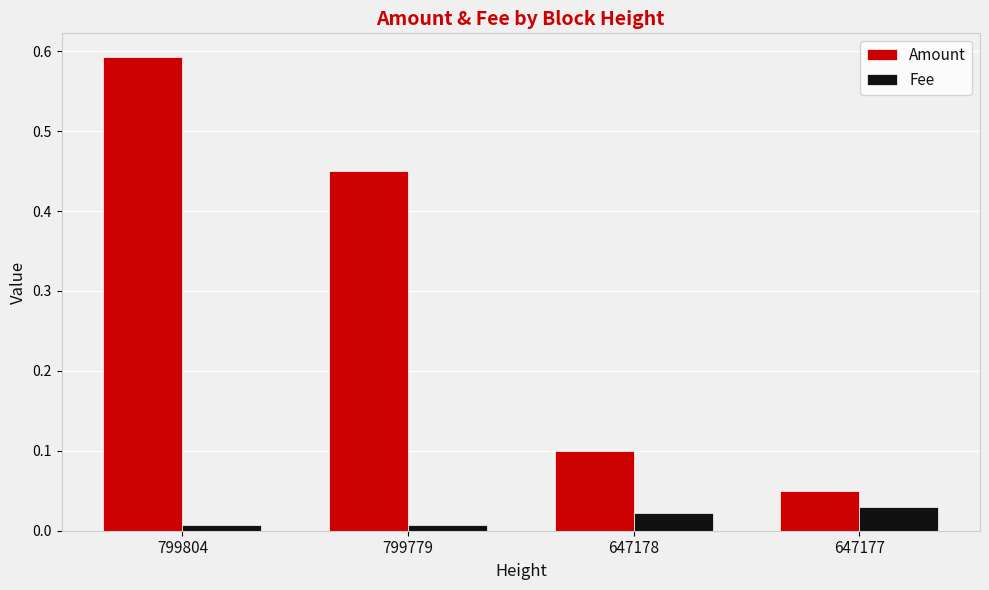

Which category has the highest value across all series?

799804